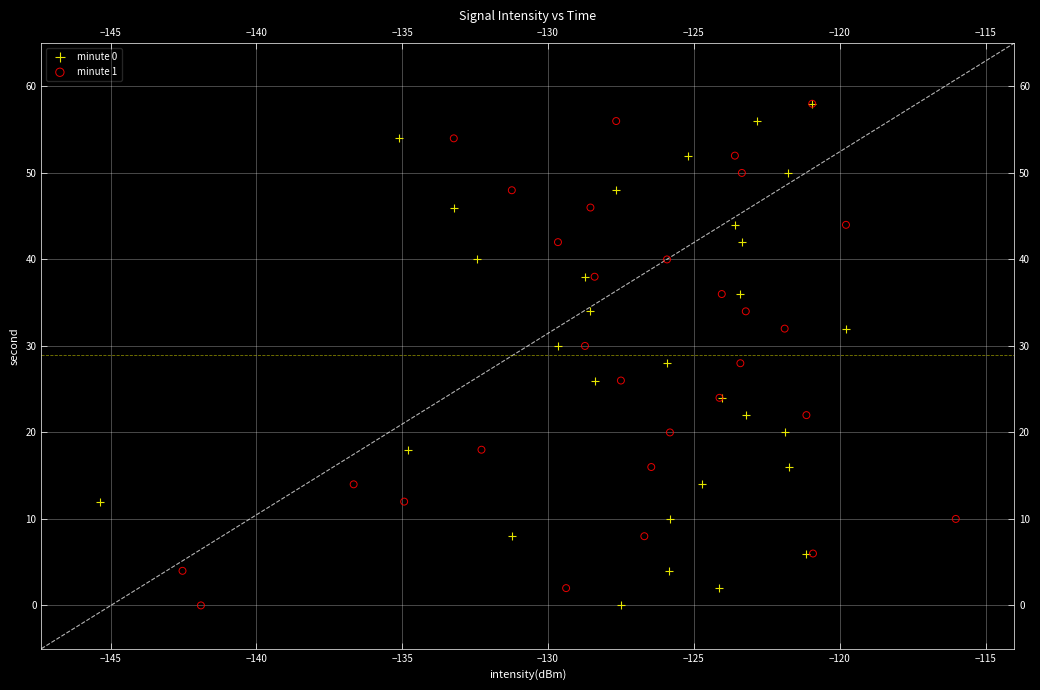

What are all the series names shown in the legend?

minute 0, minute 1